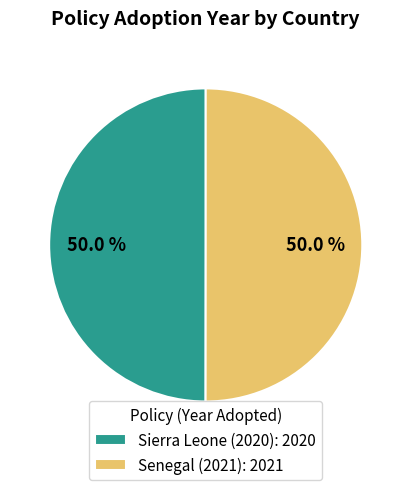

Approximately how many times larger is the value at Sierra Leone (2020): 2020 compared to Senegal (2021): 2021?

1.0